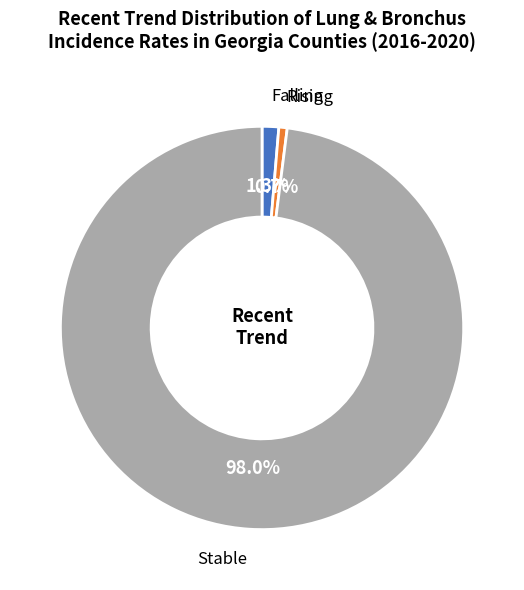

Is there any slice that represents more than half of the pie?

Yes